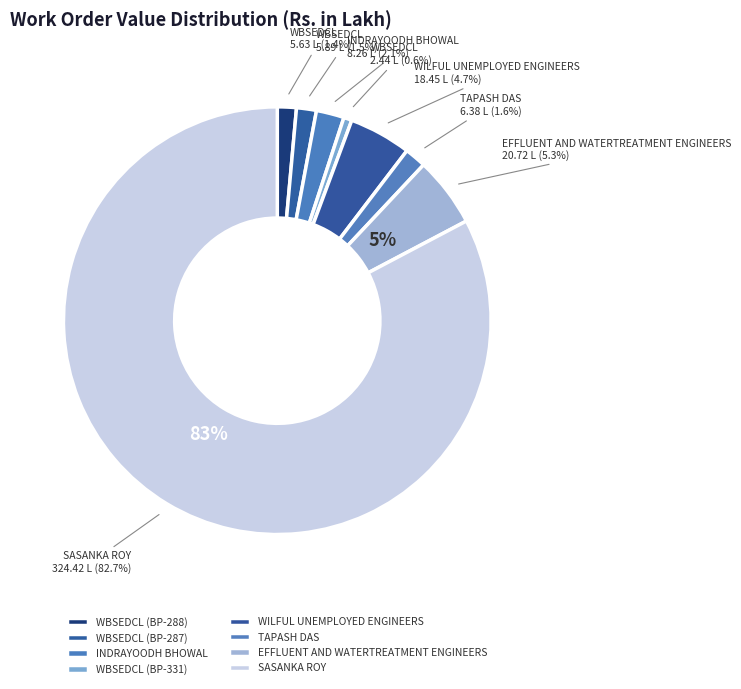

Rank the categories by value from highest to lowest.

SASANKA ROY, EFFLUENT AND WATERTREATMENT ENGINEERS, WILFUL UNEMPLOYED ENGINEERS, INDRAYOODH BHOWAL, TAPASH DAS, WBSEDCL (BP-287), WBSEDCL (BP-288), WBSEDCL (BP-331)